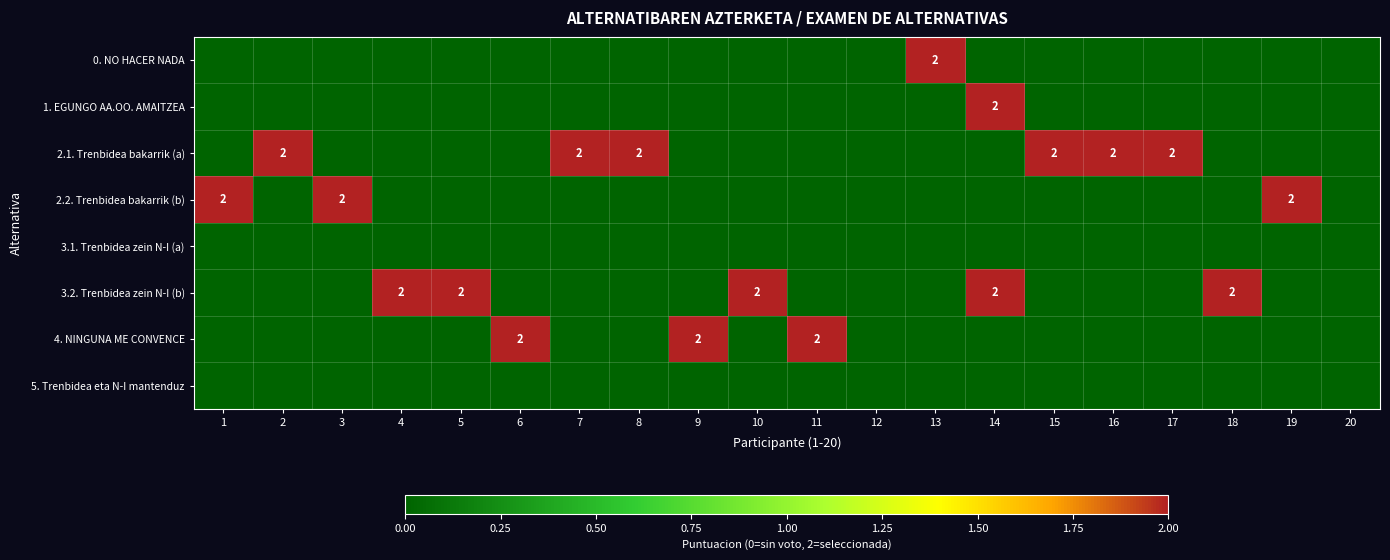

What is the spread (max minus min) of values at 13?

2